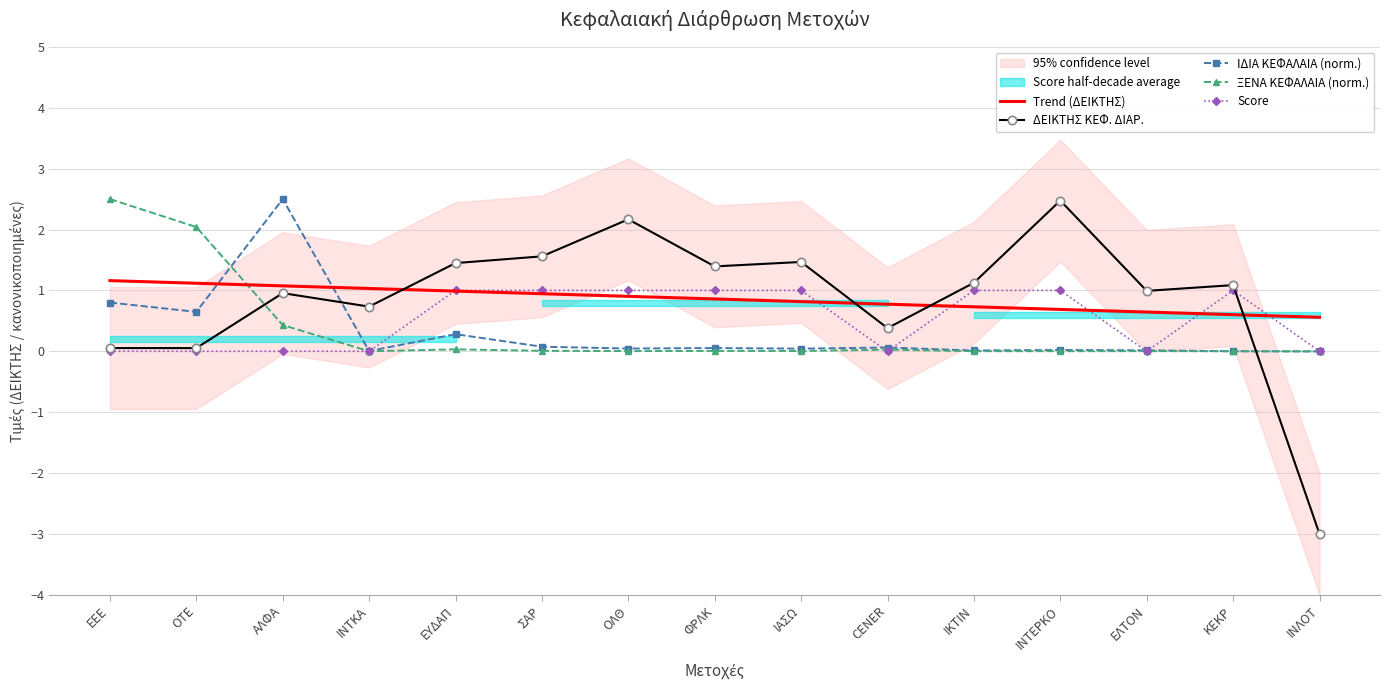

How many times do ΔΕΙΚΤΗΣ ΚΕΦ. ΔΙΑΡ. and ΙΔΙΑ ΚΕΦΑΛΑΙΑ (norm.) cross each other?

2